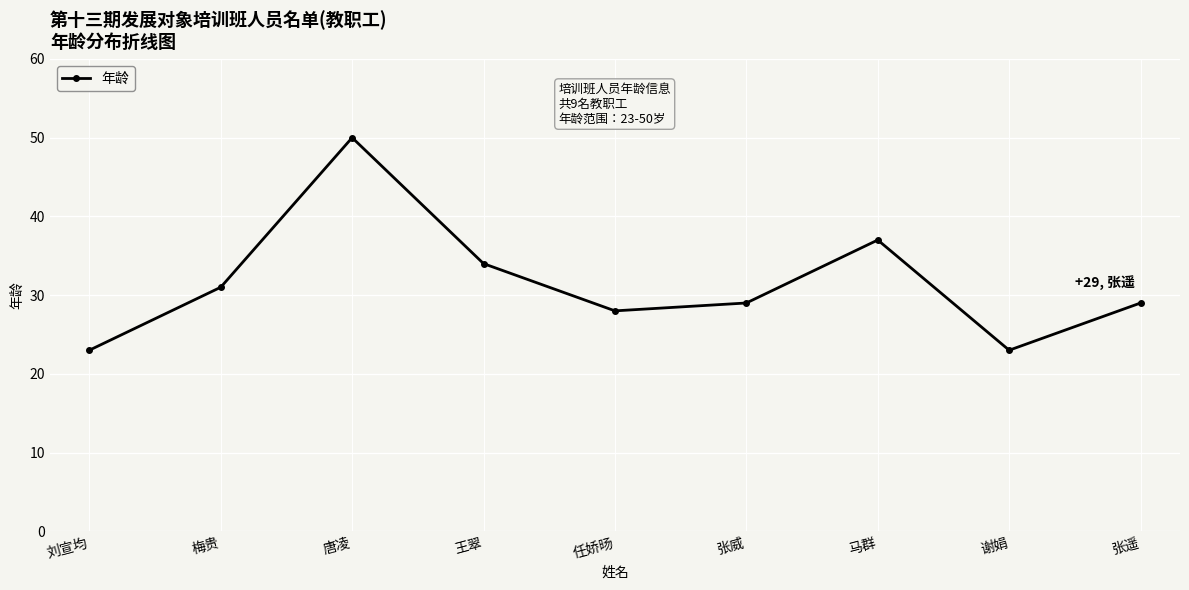

Where does the data first go above 29?

梅贵